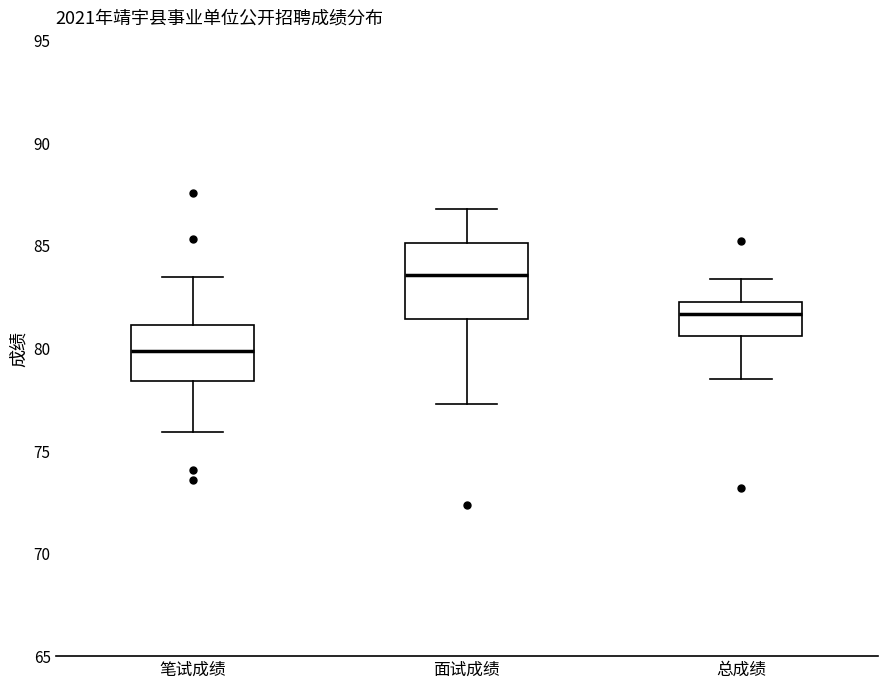

Comparing the boxes themselves (not the whiskers), which one is the tallest?

面试成绩